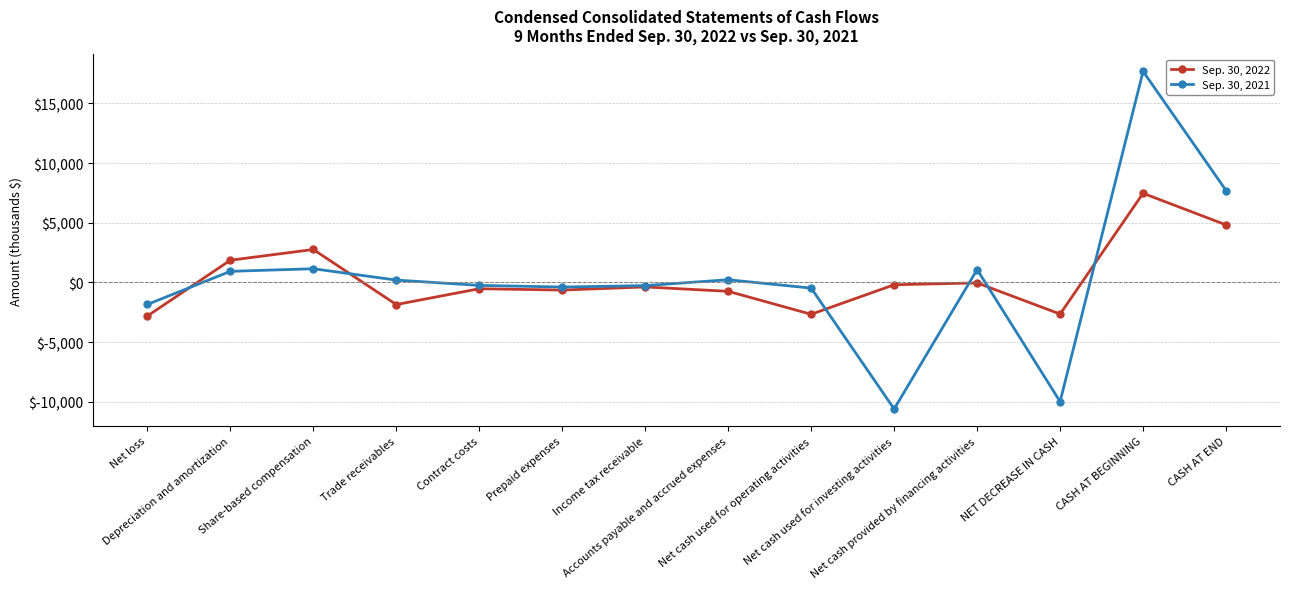

Which series has the widest spread of values?

Sep. 30, 2021